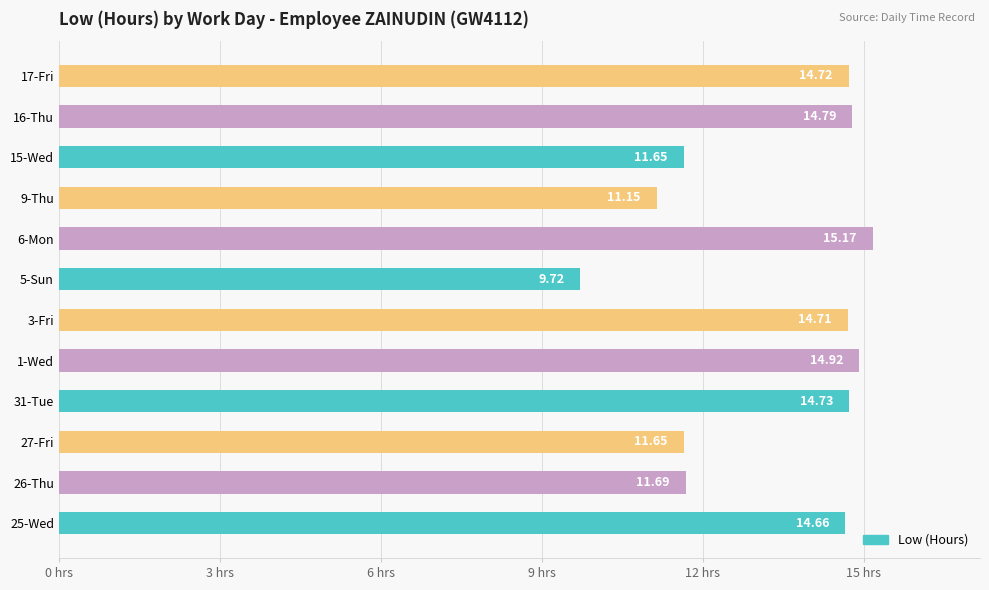

What is the difference between the values at 15-Wed and 6-Mon?

3.5